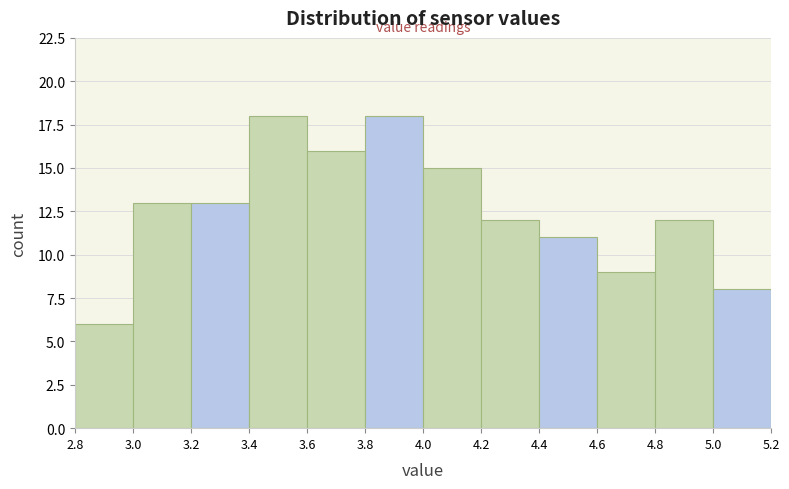

Reading left to right, list every bar in this chart as the range it spans on the x-axis followed by its height. The values are not printed on the chart, so give them approximately, as read against the axis.

2.8 to 3.0: 6
3.0 to 3.2: 13
3.2 to 3.4: 13
3.4 to 3.6: 18
3.6 to 3.8: 16
3.8 to 4.0: 18
4.0 to 4.2: 15
4.2 to 4.4: 12
4.4 to 4.6: 11
4.6 to 4.8: 9
4.8 to 5.0: 12
5.0 to 5.2: 8